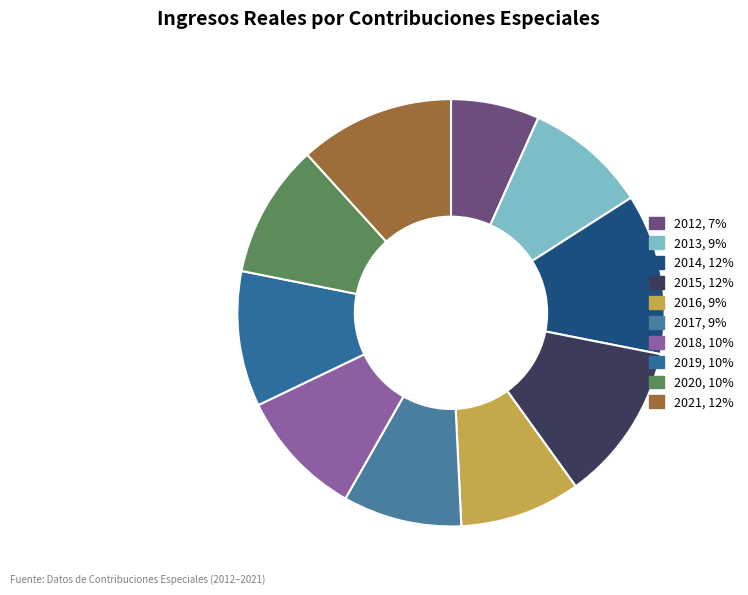

To the nearest percent, what portion does 2013 represent?

9%